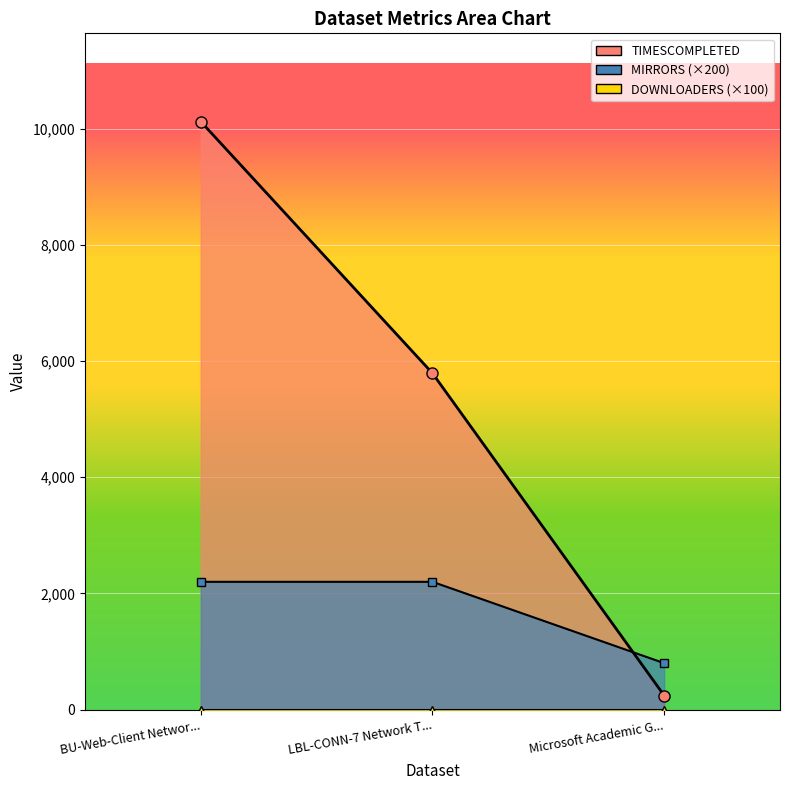

How many lines are shown in the chart?

2